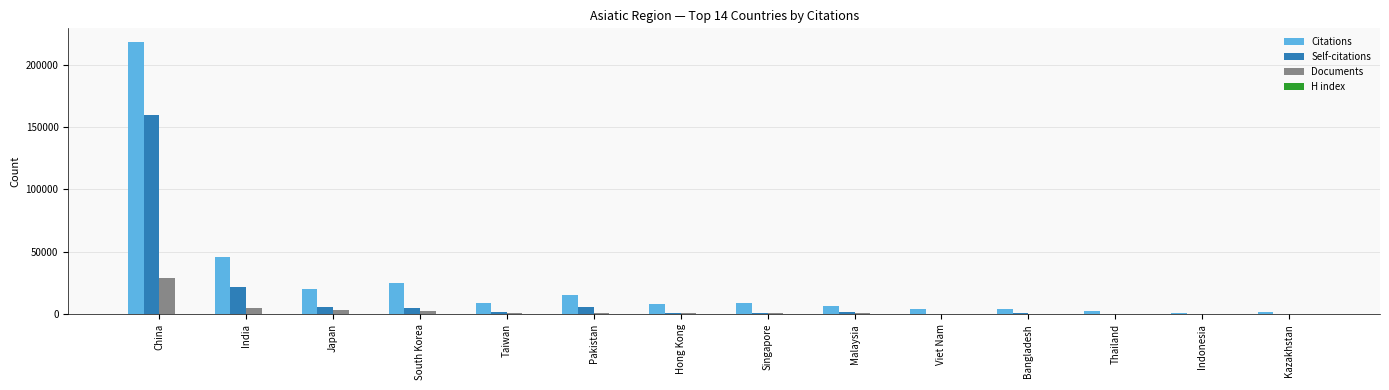

Between India and Thailand, which series saw the biggest shift?

Citations